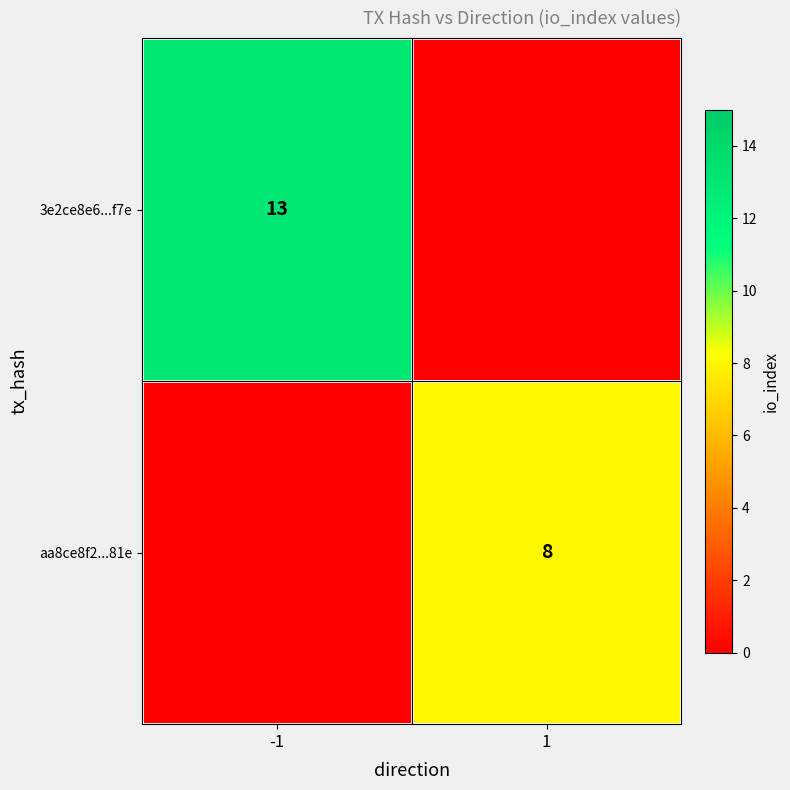

Is it true that aa8ce8f2...81e equals 11 at 1?

False